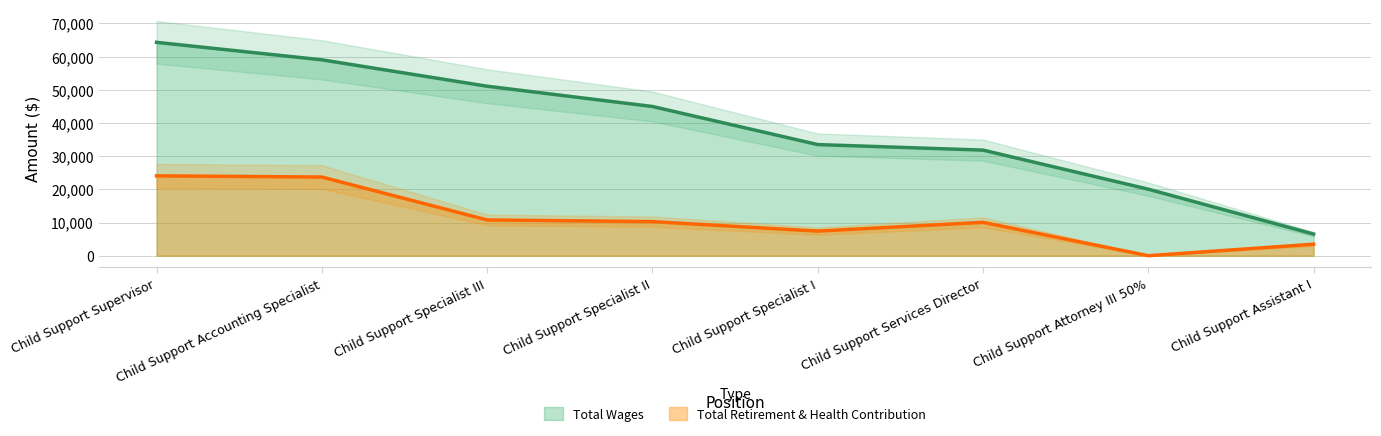

Which category has the highest value in the Total Wages series?

Child Support Supervisor